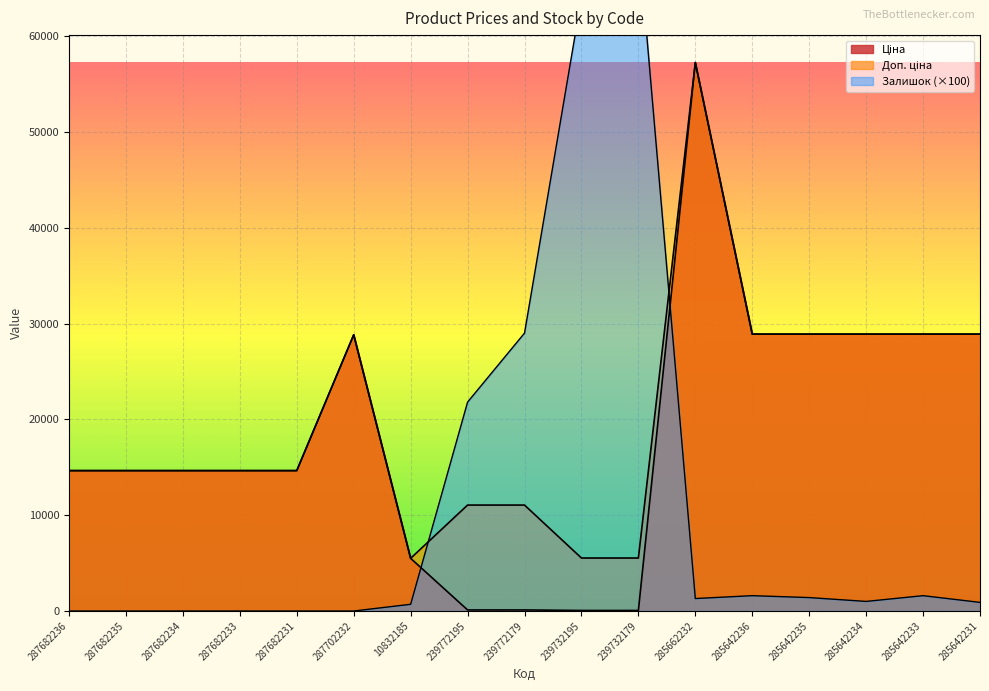

What is the value of the Ціна point at the 3rd from the left?

14649.6